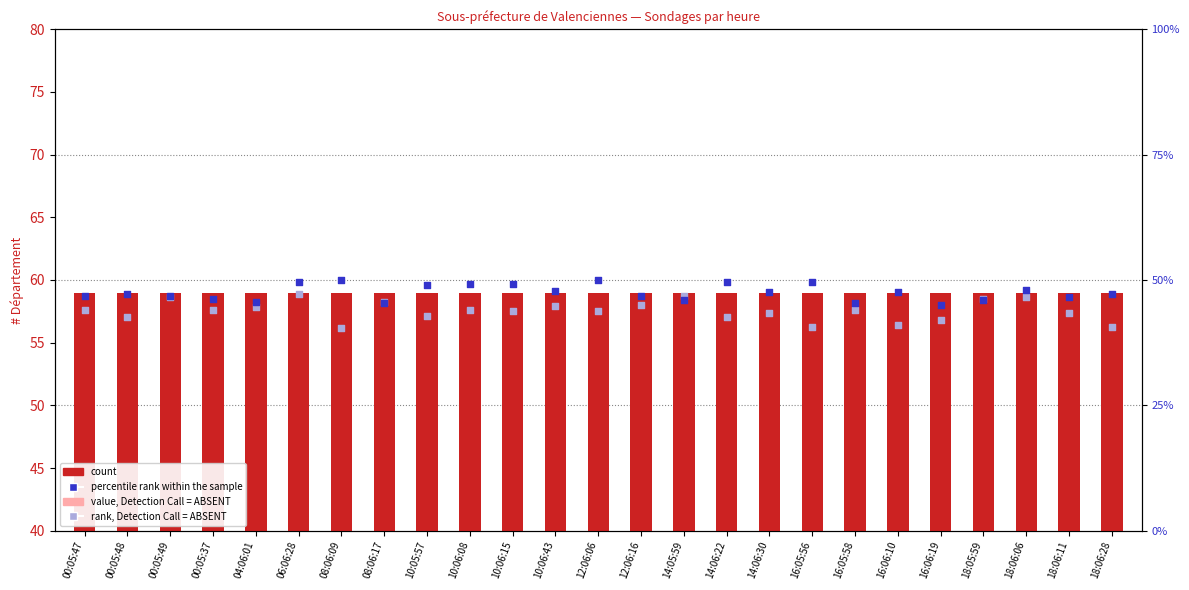

What is the total value across all series at 16:05:58?

230.5